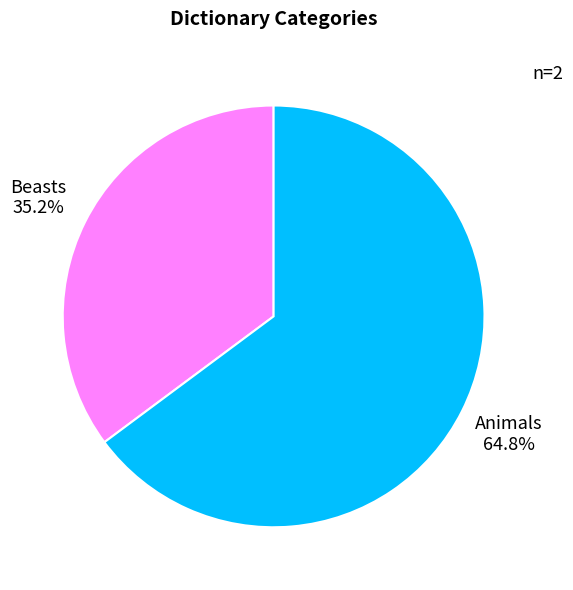

Combined, what portion of the pie is Animals and Beasts?

100.0%